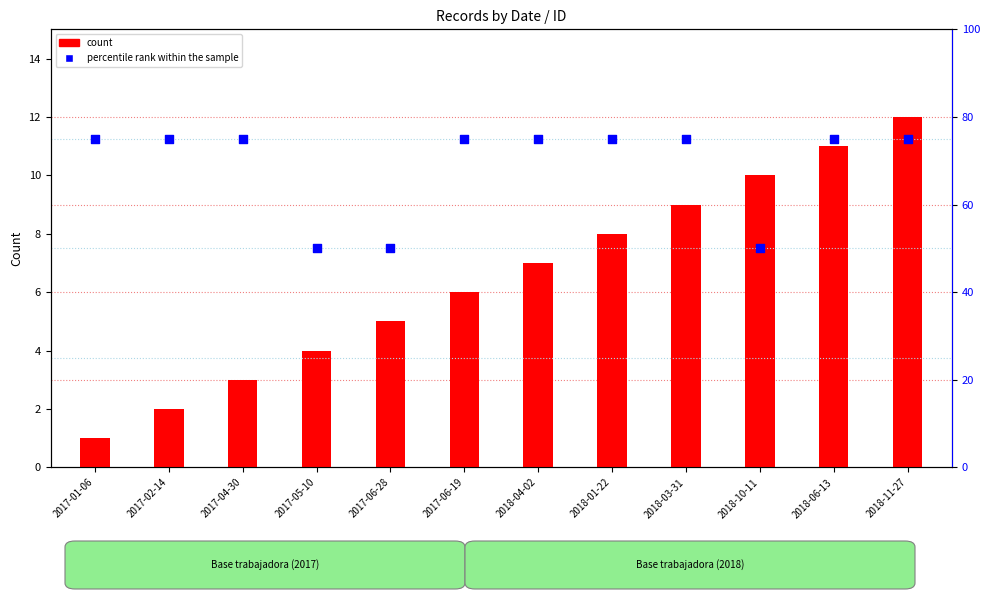

Which series has the largest total across all categories?

percentile rank within the sample